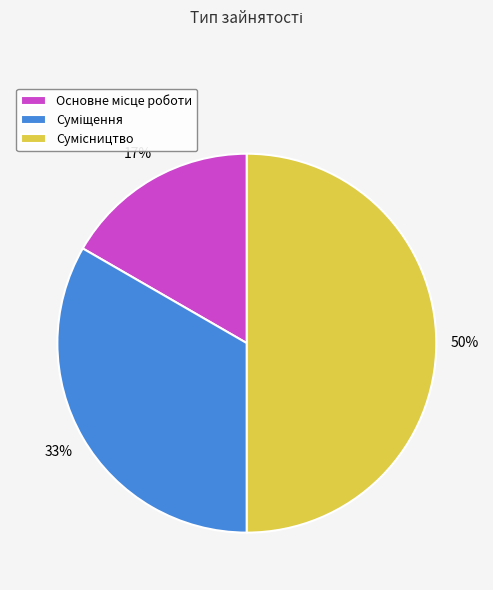

To the nearest percent, what is the difference between the largest and smallest slice percentages?

33%